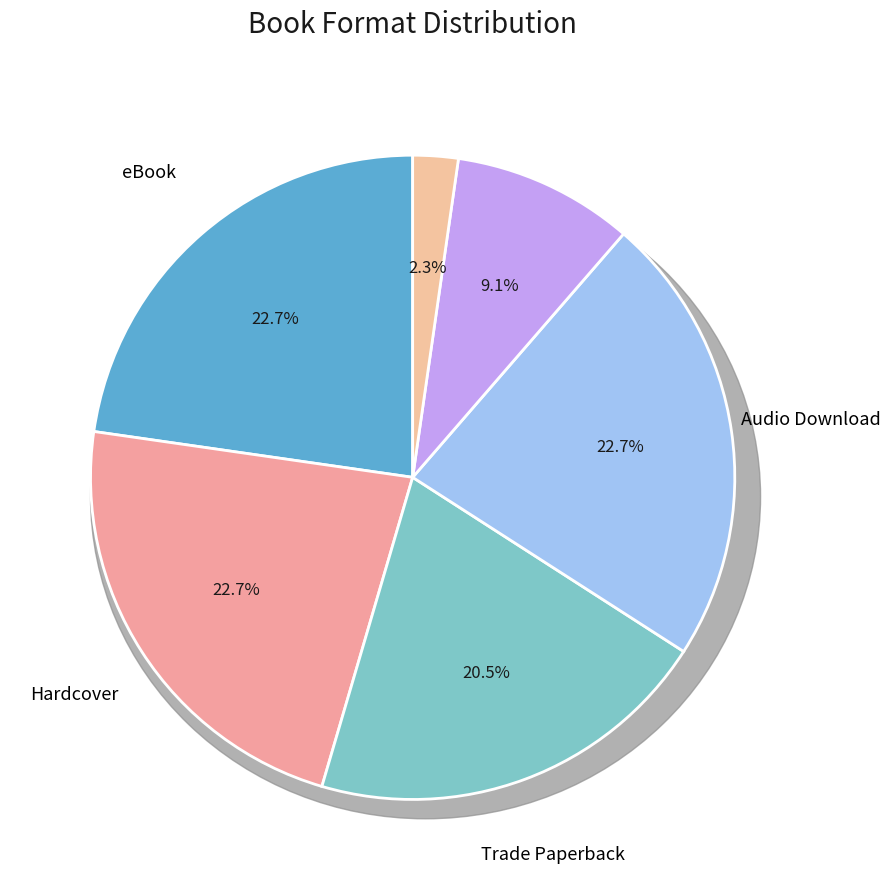

Between Audio Download and Hardcover, which is larger?

Audio Download